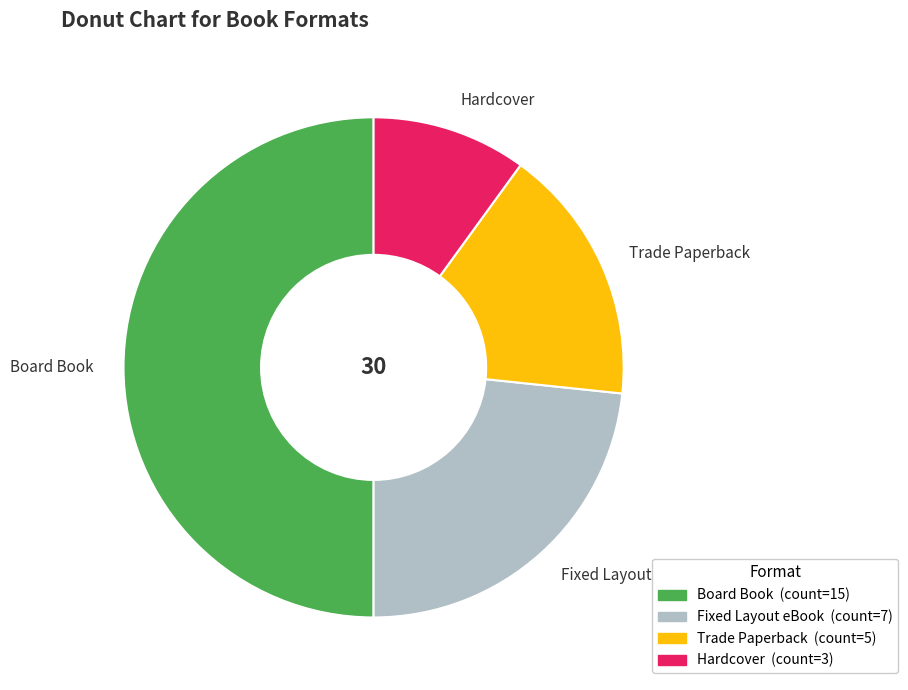

Is it true that Hardcover is 20% of the pie?

False